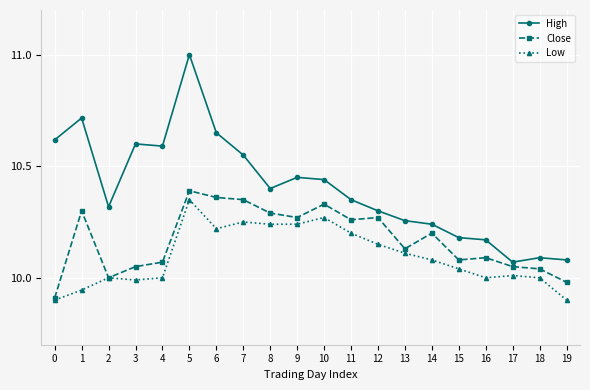

Is it true that Close equals 10.1 at 3?

True